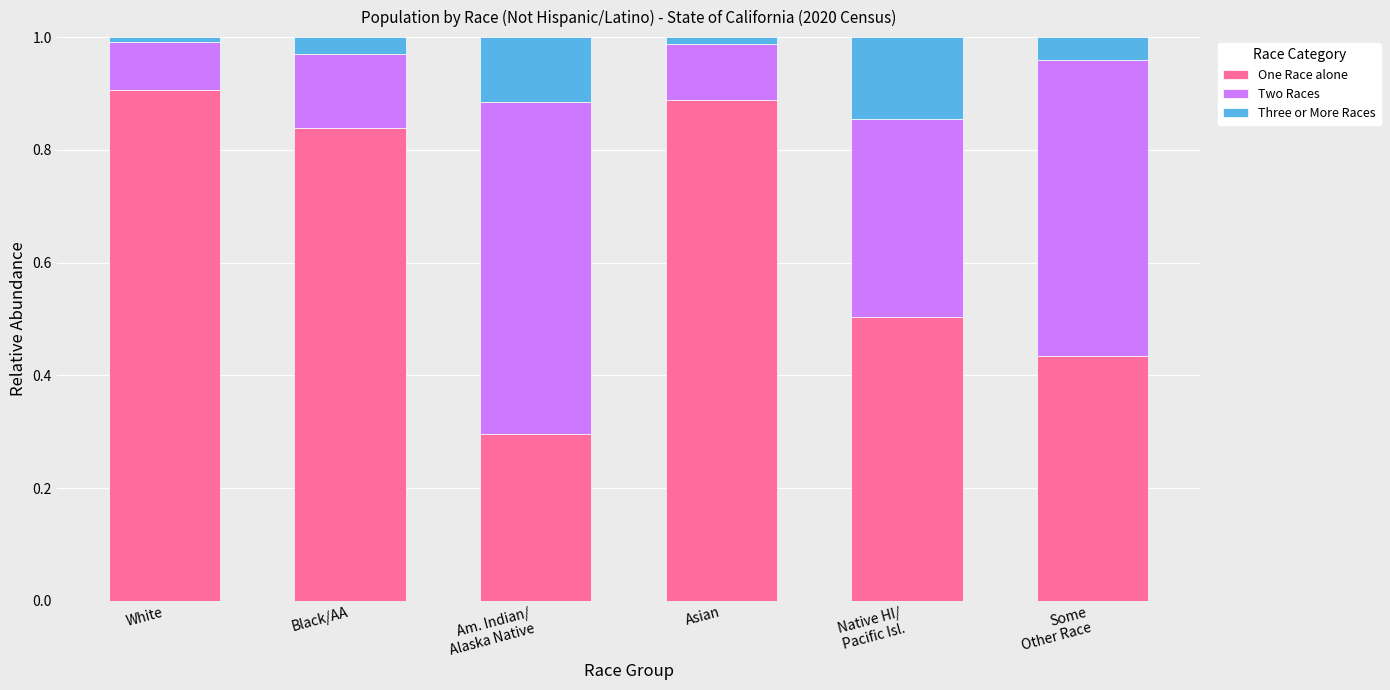

Is it true that One Race alone equals 1.4 at Black/AA?

False